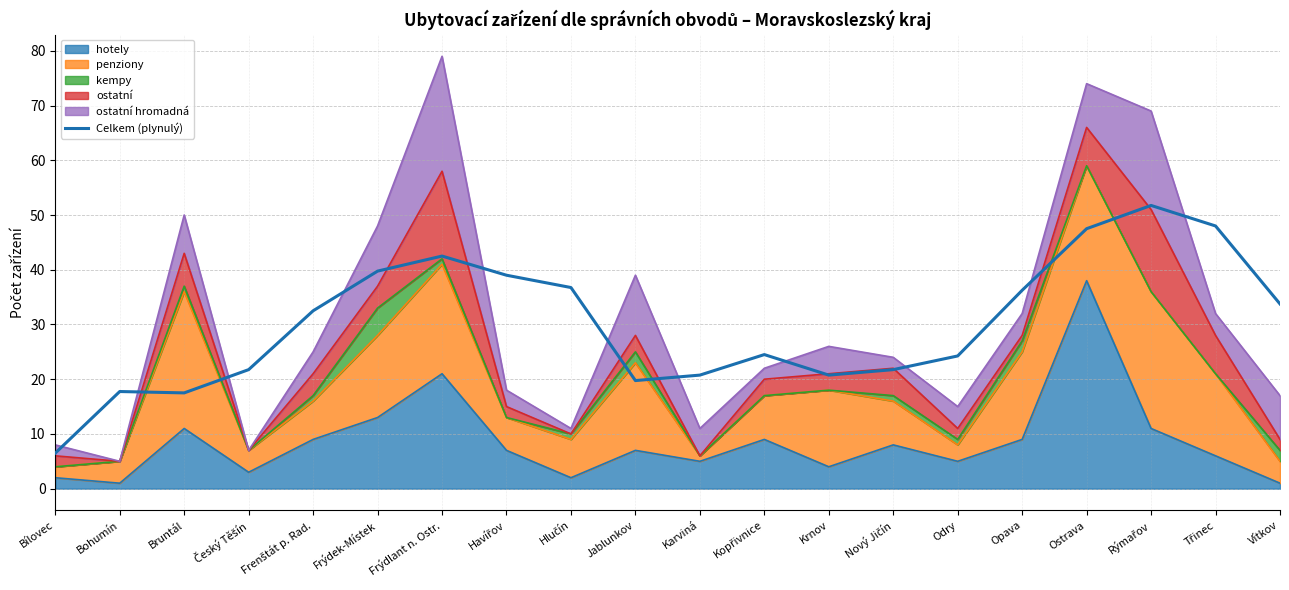

True or false: the data shows 20.8 at Karviná.

True